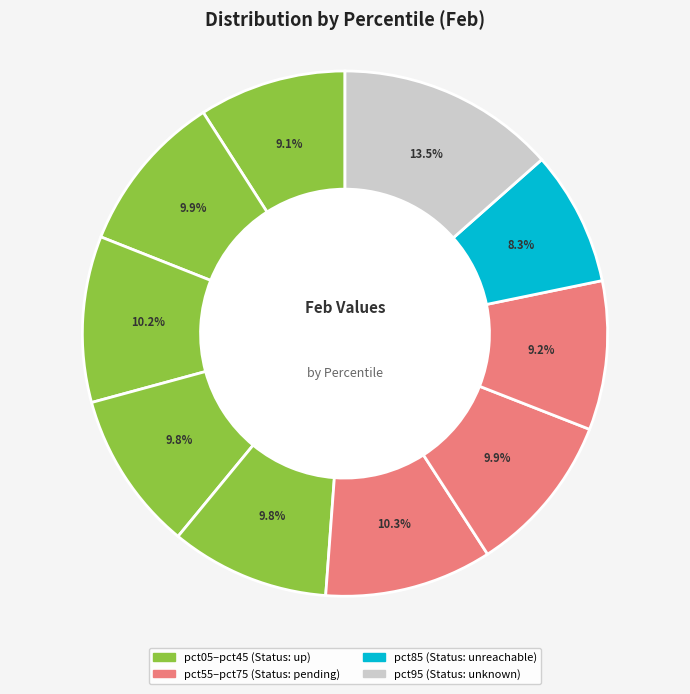

To the nearest percent, what is the difference between the largest and smallest slice percentages?

5%